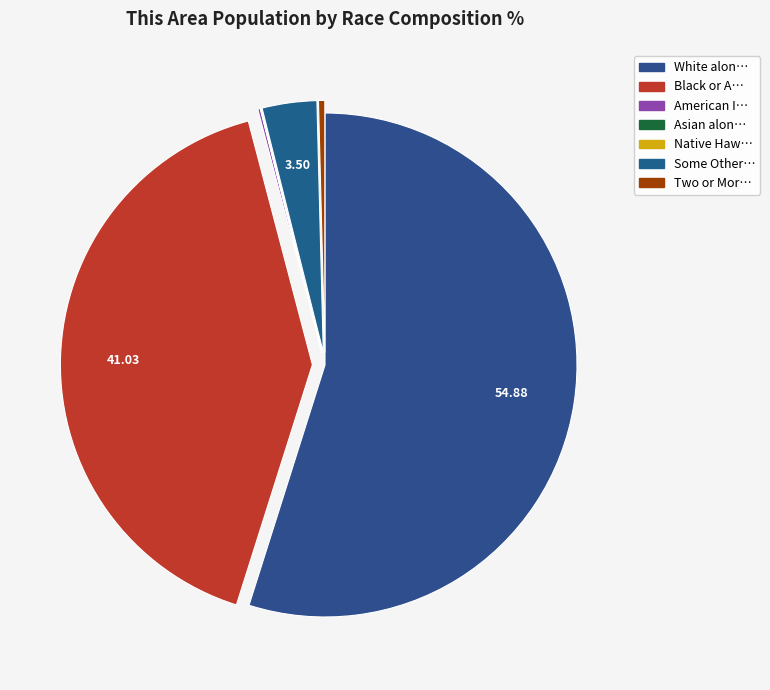

To the nearest percent, what is the average slice percentage?

14%